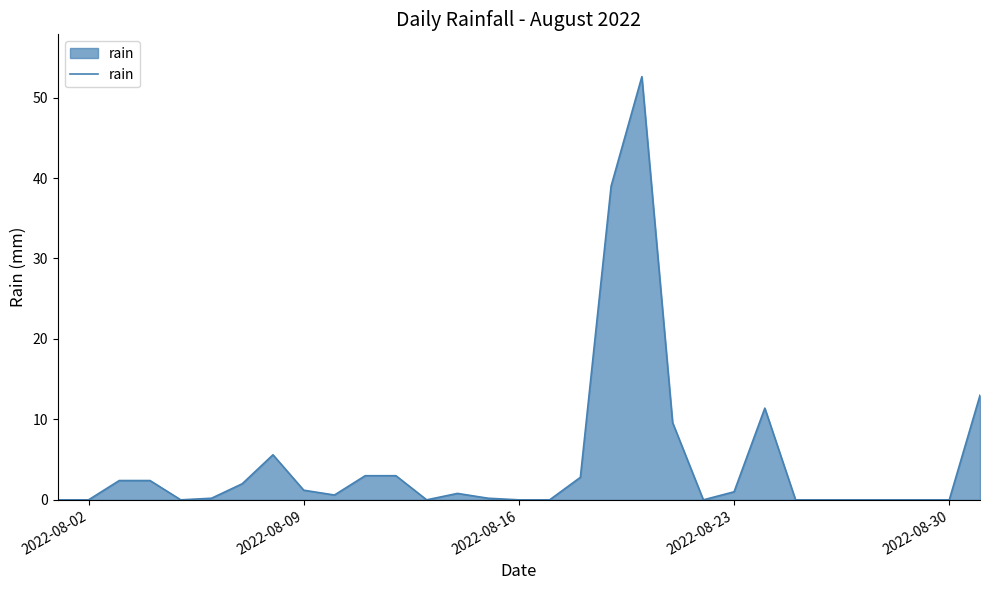

What is the greatest value displayed?

52.6